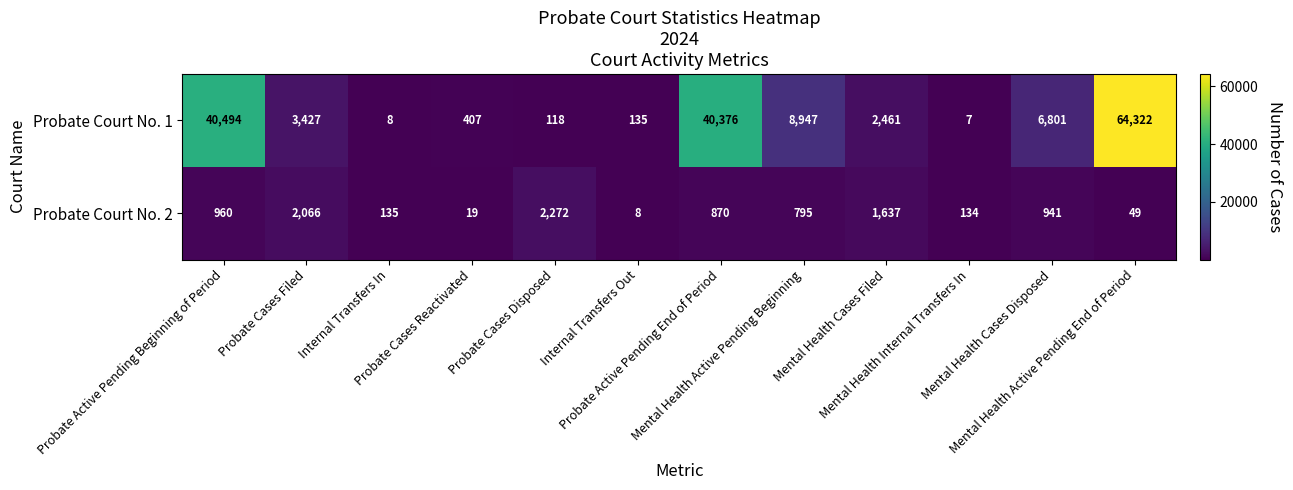

List the series in order of their peak value, highest first.

Probate Court No. 1, Probate Court No. 2